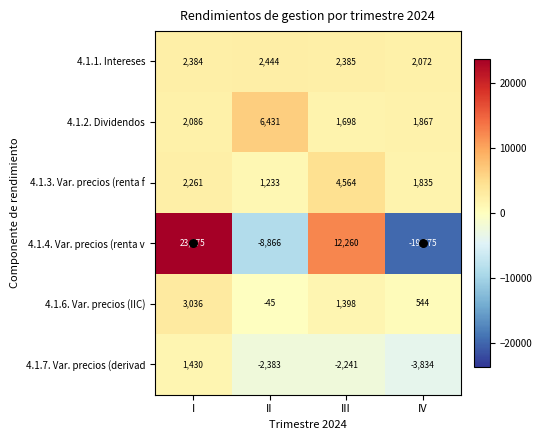

True or false: 4.1.6. Var. precios (IIC) has a value of 1398 at III.

True